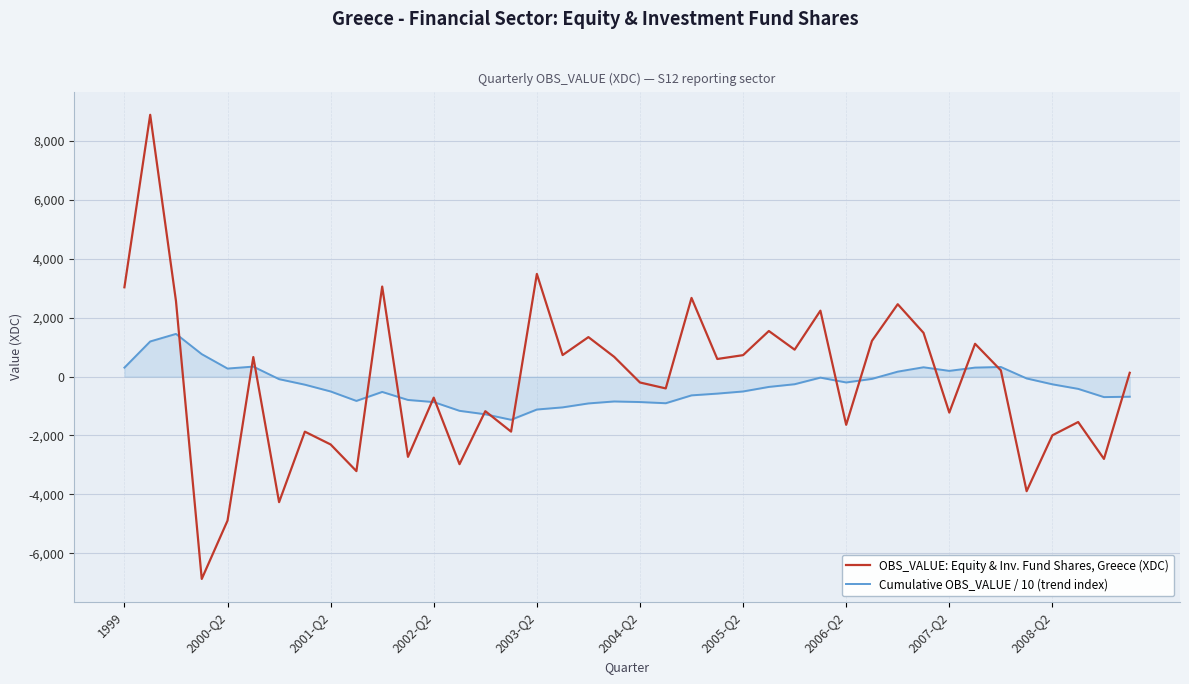

Which series has the widest spread of values?

OBS_VALUE: Equity & Inv. Fund Shares, Greece (XDC)